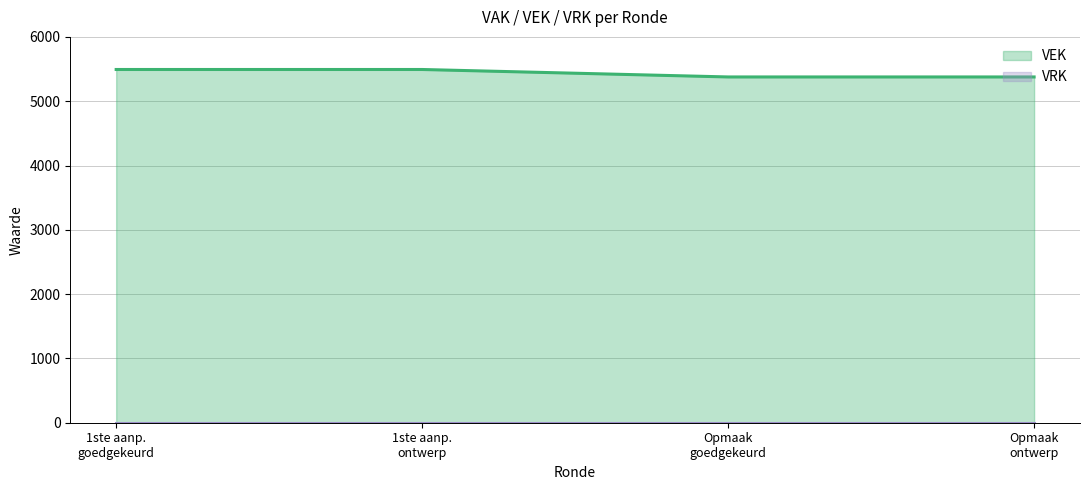

Which series has the largest total across all categories?

VEK